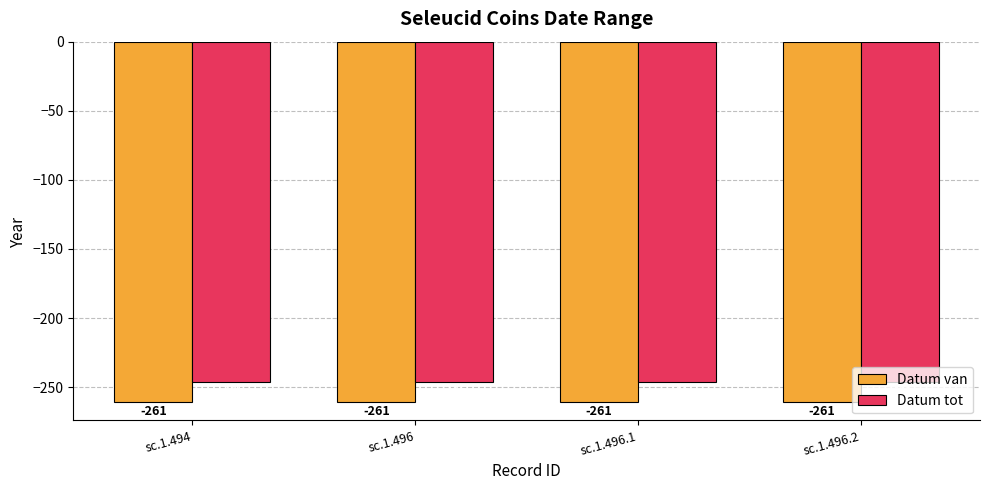

Rank the series at sc.1.494 from lowest to highest value.

Datum van, Datum tot